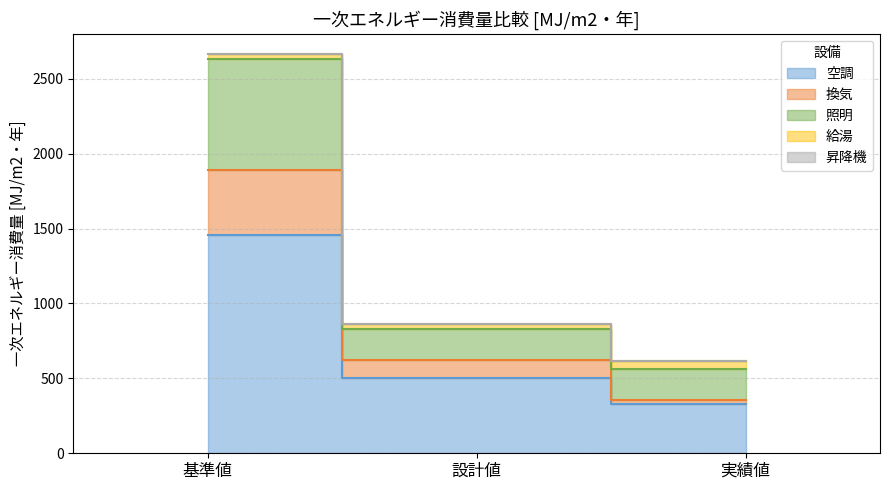

Which category has the highest value across all series?

基準値